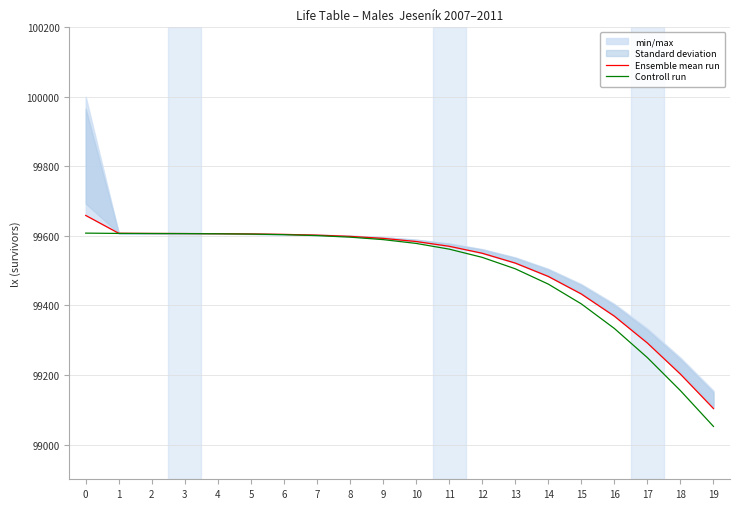

Is it true that Ensemble mean run equals 99606.8 at 3?

True